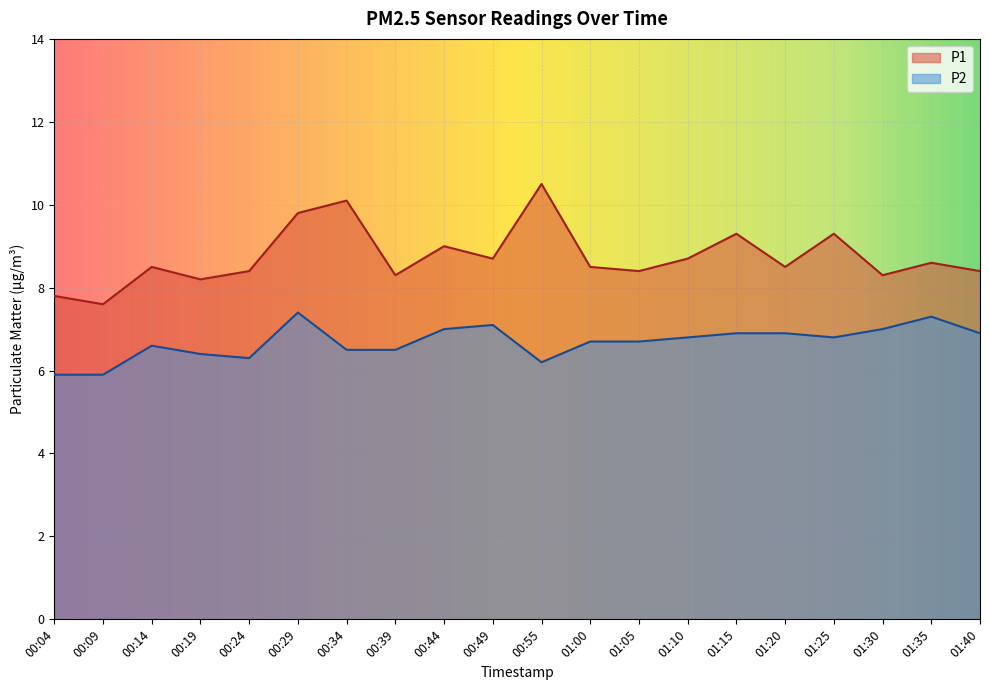

What position from the right is 00:55?

10